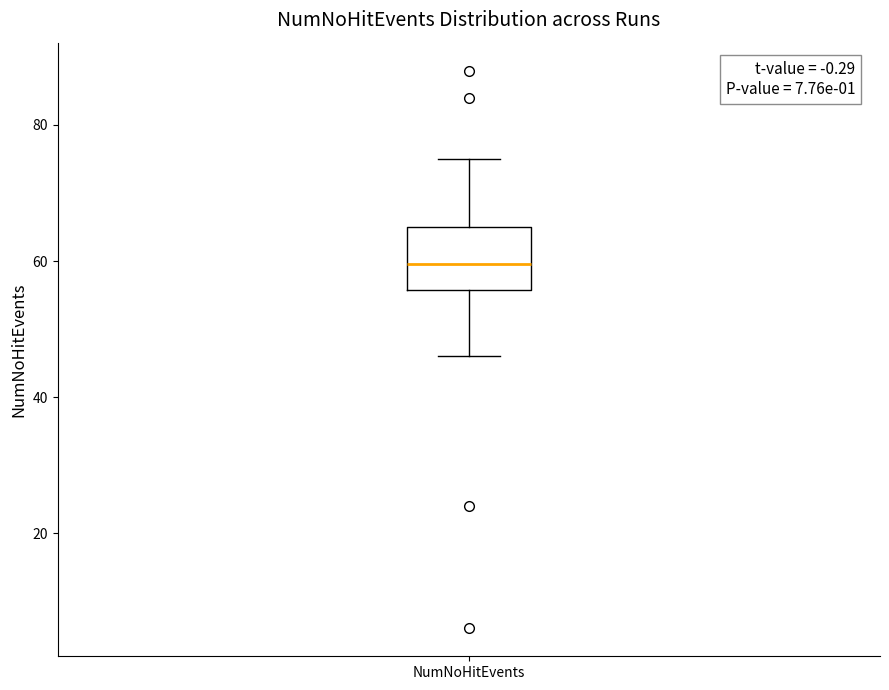

Transcribe this box plot: give where the median line is, the range the box spans, and where the two whiskers end, as read against the y-axis. The values are not printed on the chart, so give them approximately, as read against the axis.

median 60, box 56 to 66, whiskers 46 to 76